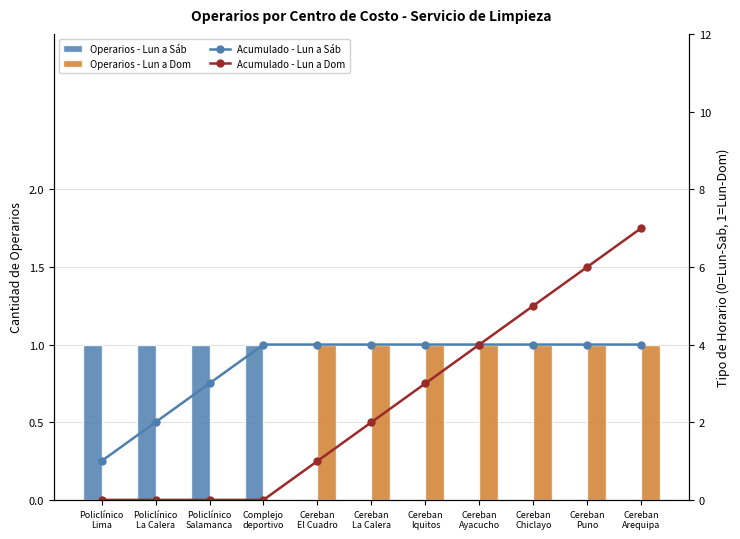

What is the total value across all series at Cereban
Arequipa?

12